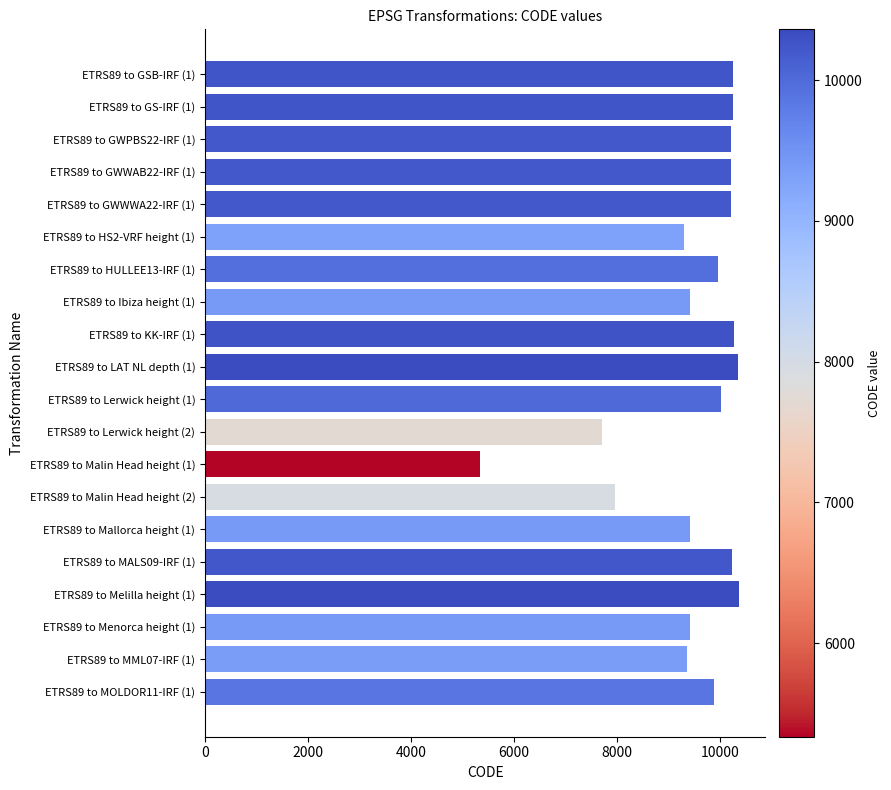

What is the average value?

9508